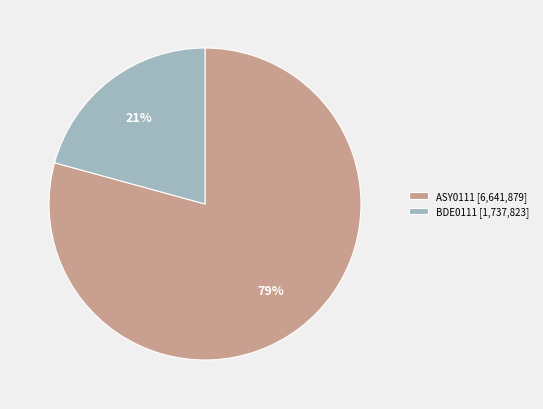

Which has a higher value, ASY0111 [6,641,879] or BDE0111 [1,737,823]?

ASY0111 [6,641,879]